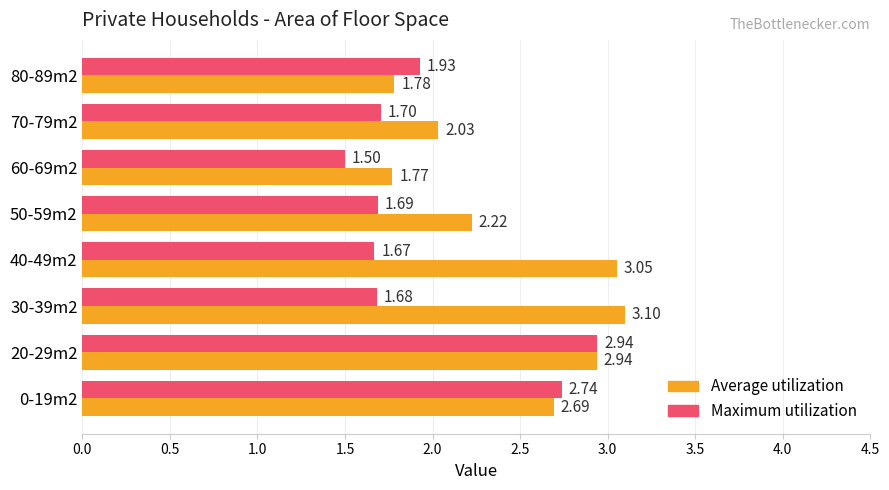

Which label corresponds to the smallest value in the chart?

60-69m2